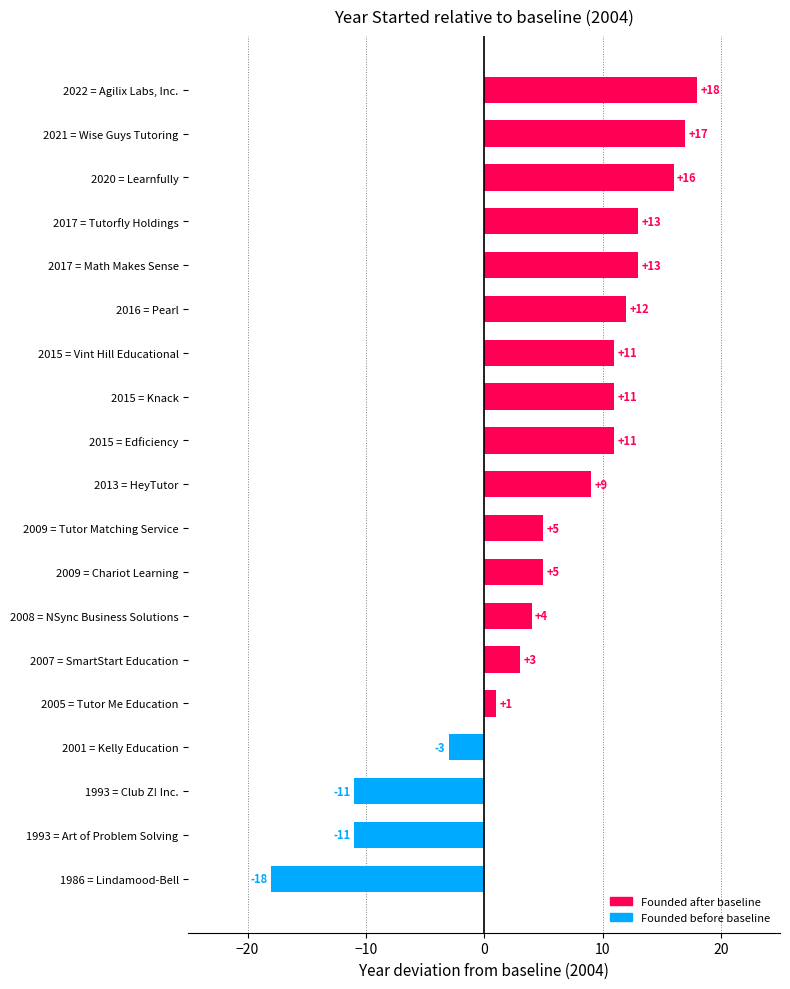

What value does the data have at 2015 = Knack, to the nearest 10?

10